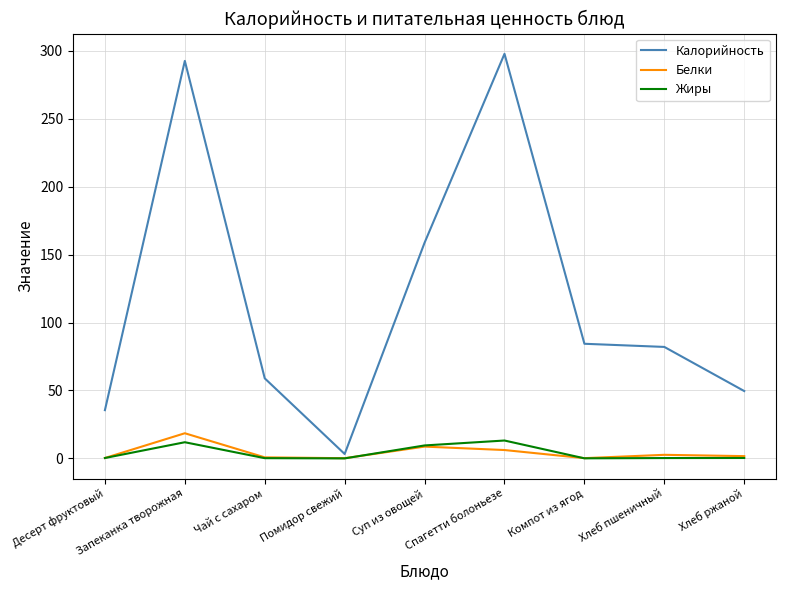

What is the greatest value displayed?

297.7